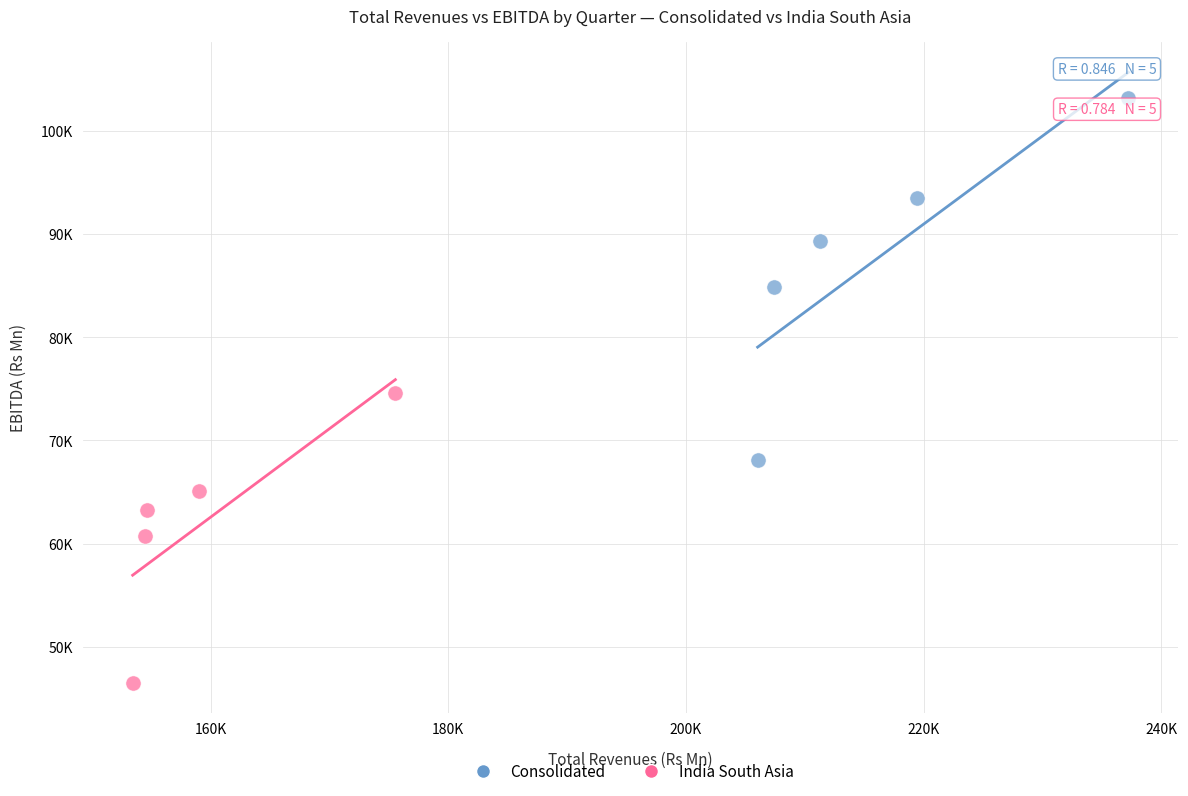

Which series has the widest spread of Y values?

Consolidated